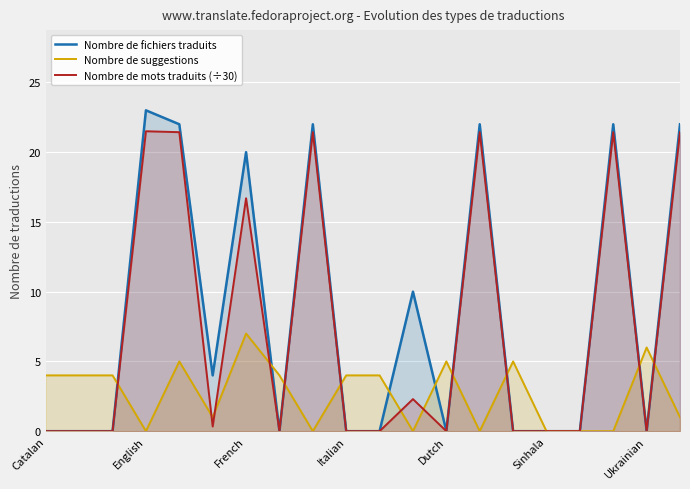

What is the difference between the highest and lowest values at 13?

22.0